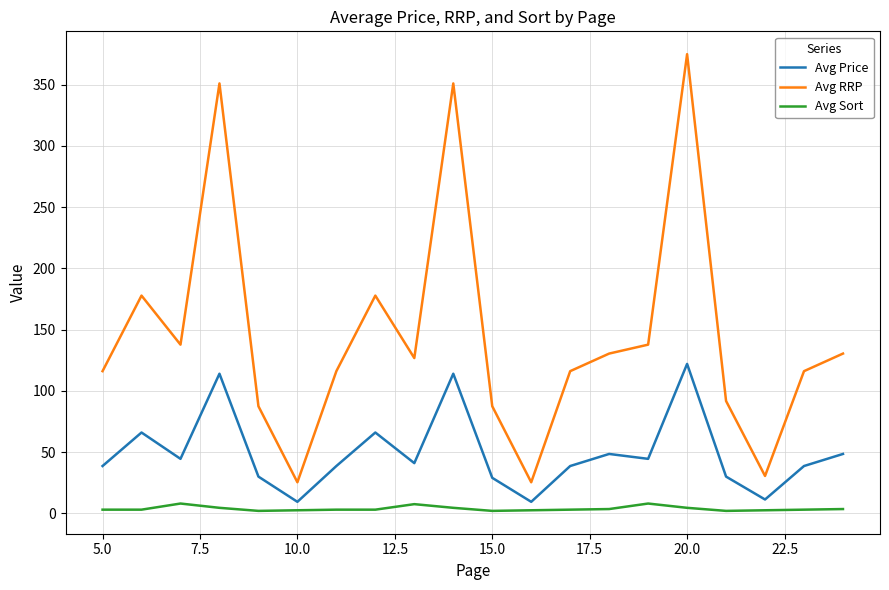

Which series has the largest total across all categories?

Avg RRP